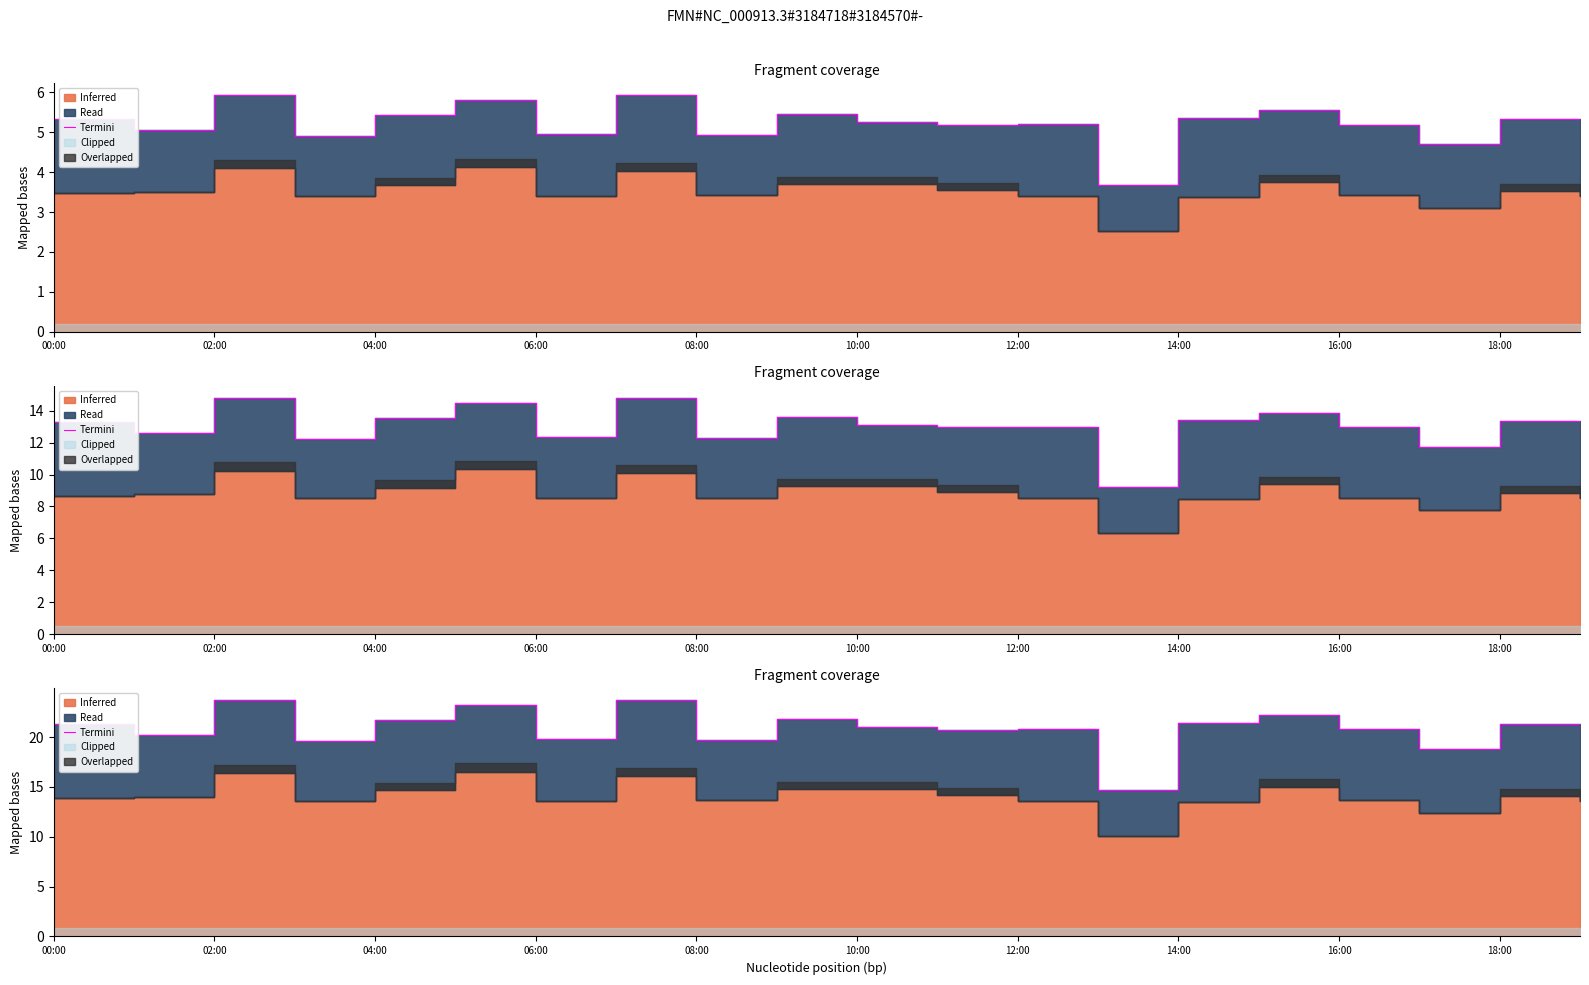

True or false: the data shows 34.5 at 08:00.

False